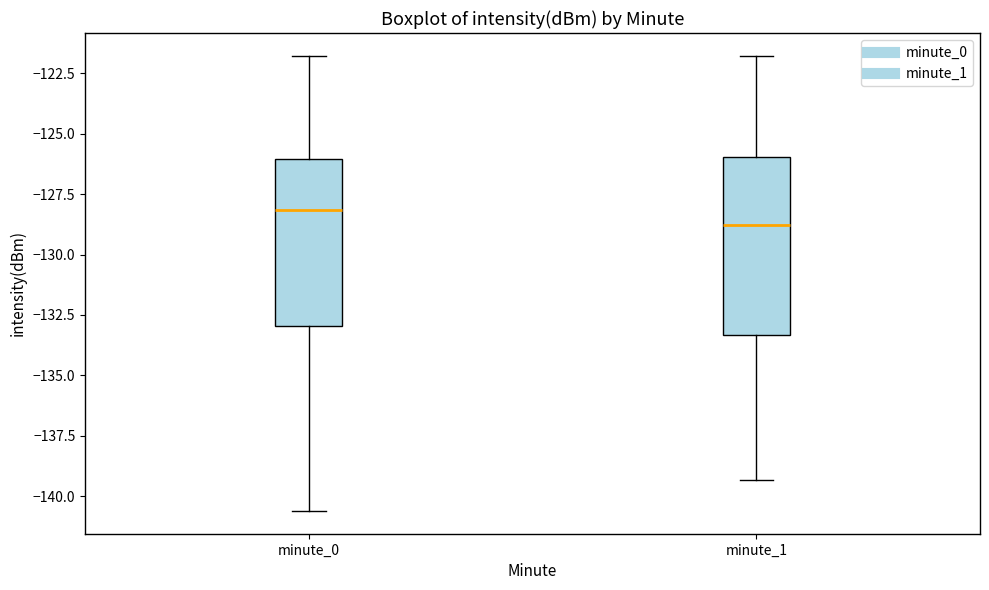

Where does the upper whisker of the box for minute_0 end on the y-axis? The values are not printed on the chart, so give them approximately, as read against the axis.

-122.0